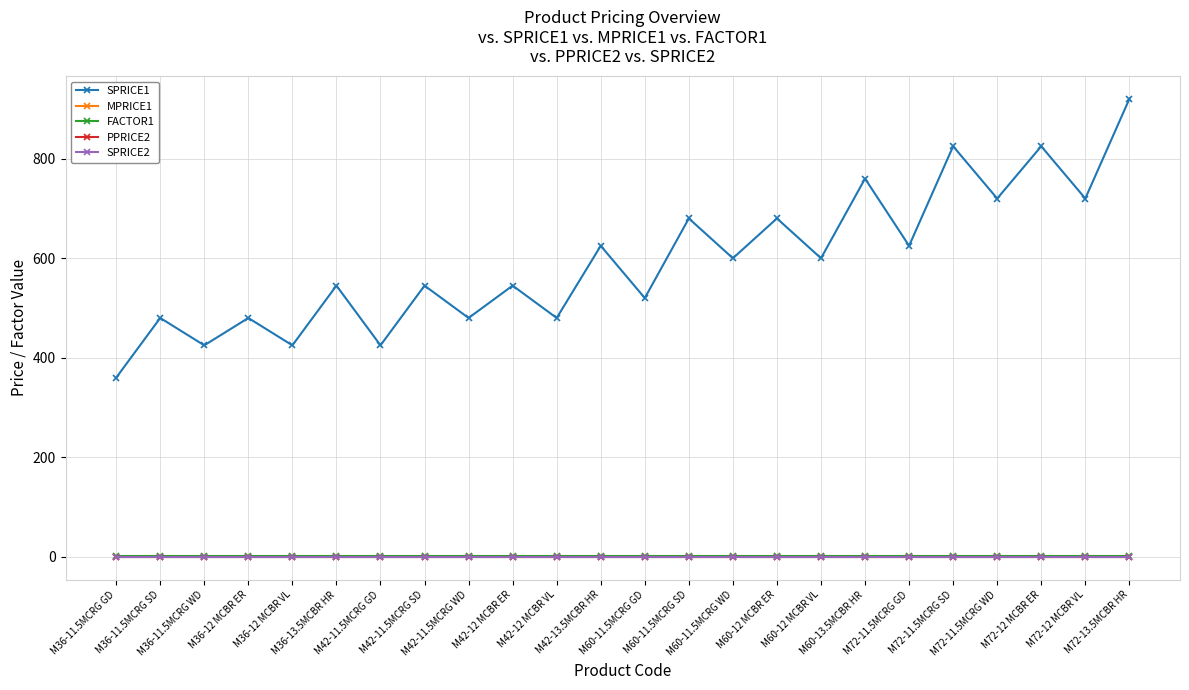

At which label does PPRICE2 reach its peak?

M36-11.5MCRG GD